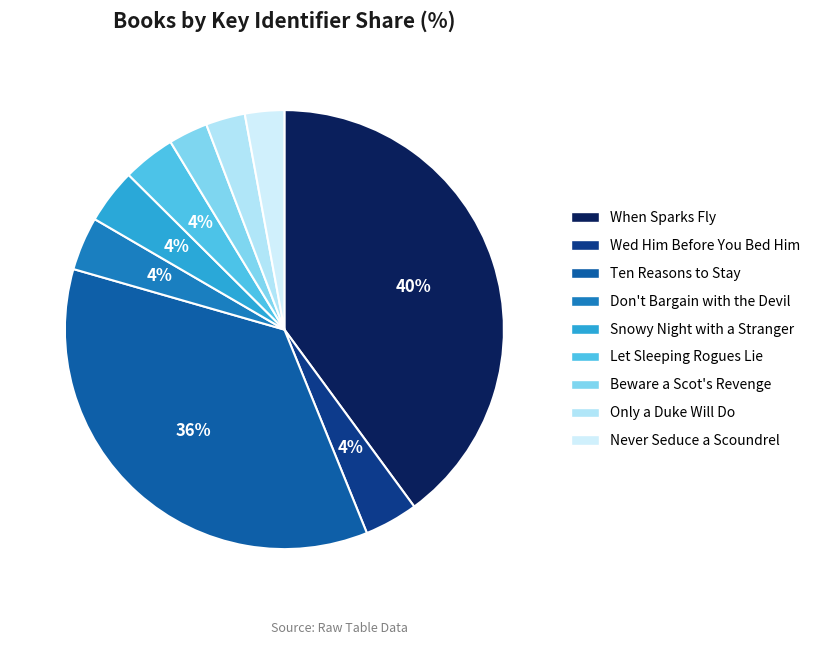

To the nearest percent, what percentage of the pie is When Sparks Fly?

40%